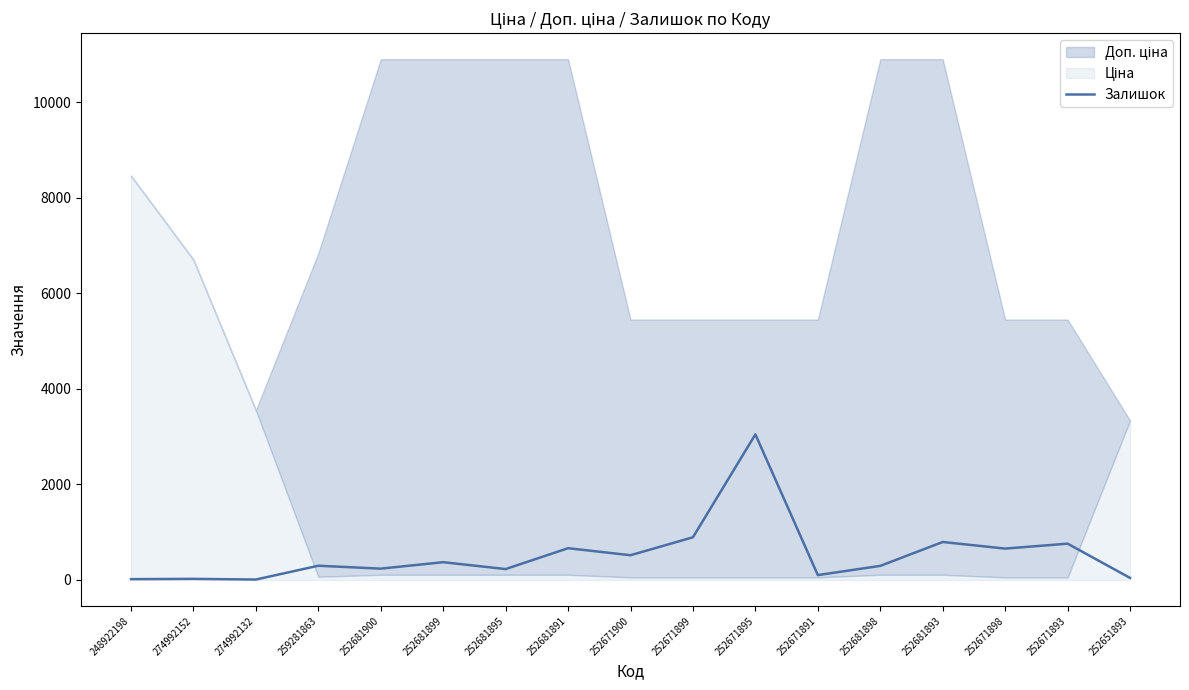

What is the sum of all values?

8961